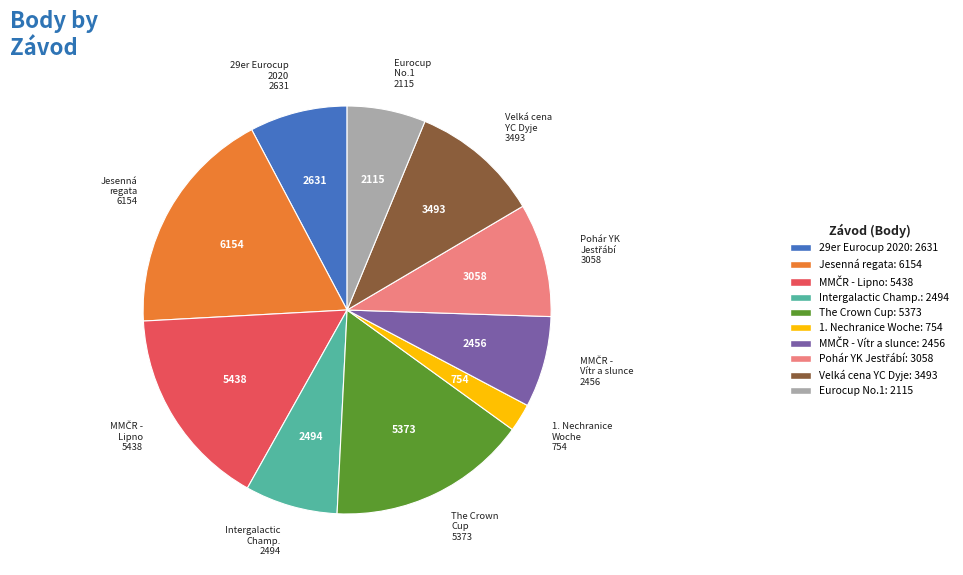

Is there any slice that represents more than half of the pie?

No